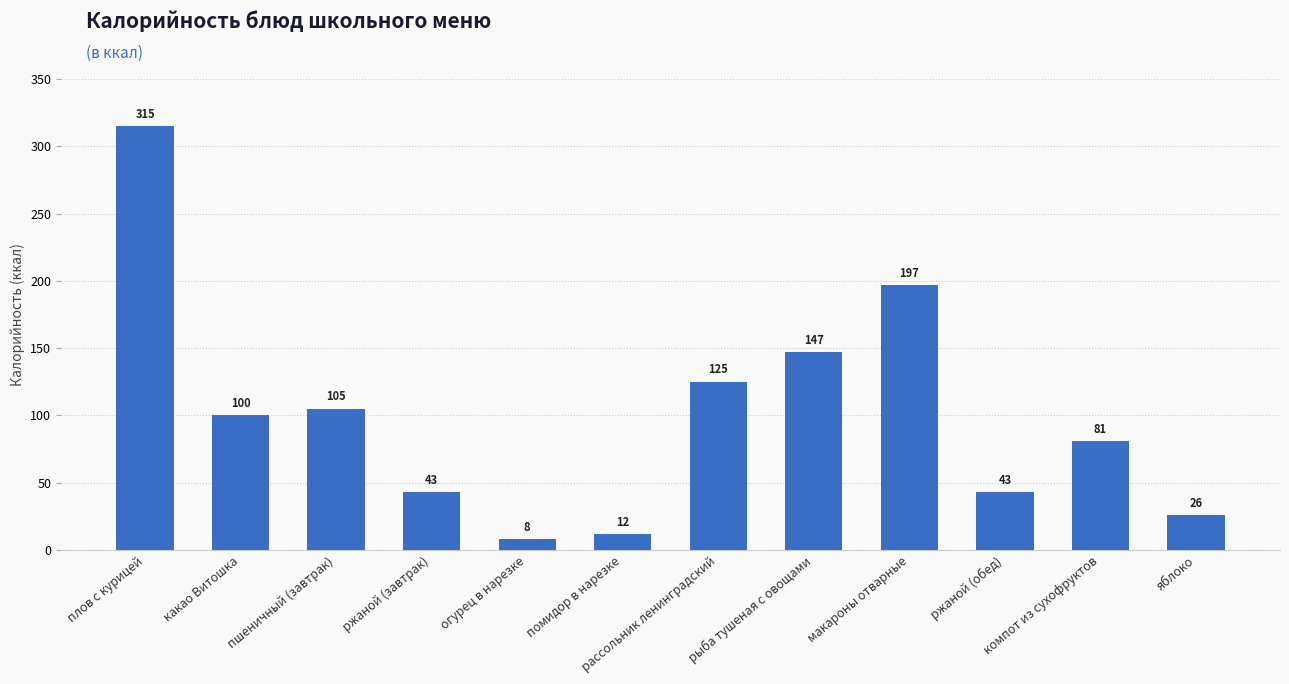

What is the sum of the values at пшеничный (завтрак) and ржаной (завтрак)?

148